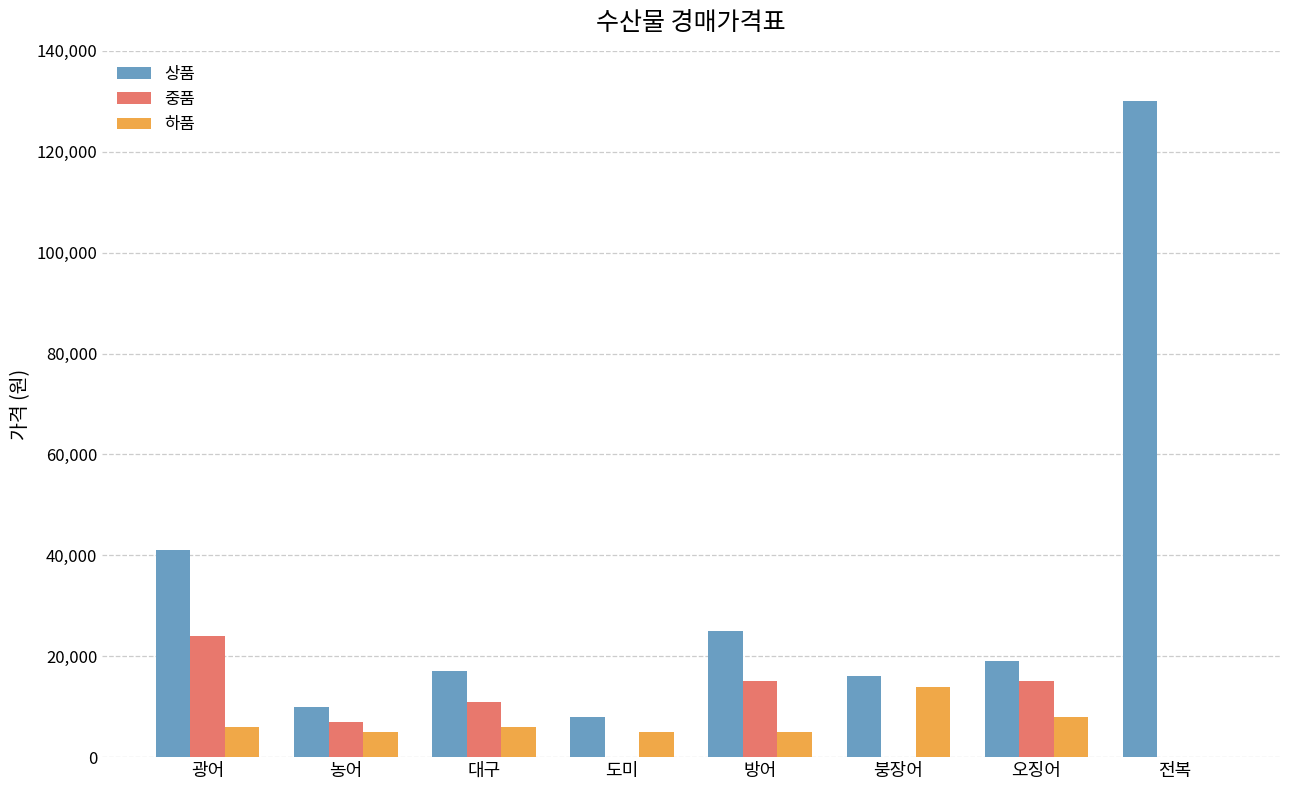

How many values in 하품 are above zero?

7